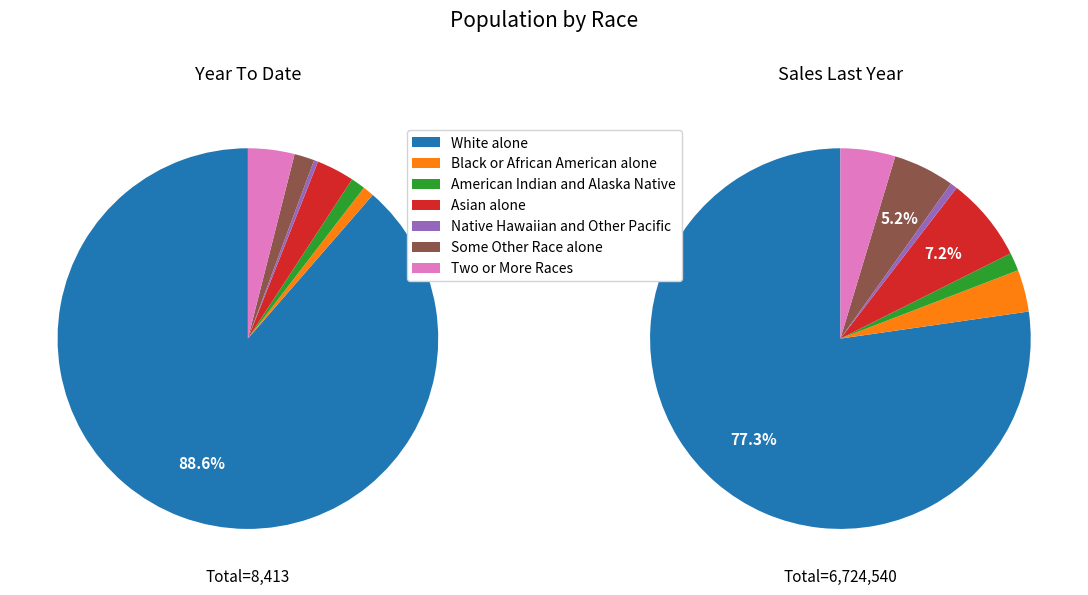

How many segments does this pie chart have?

7